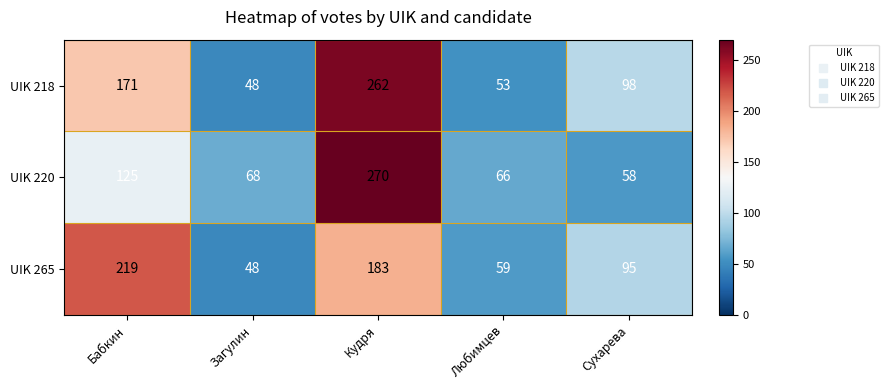

Which series has the largest total across all categories?

UIK 218